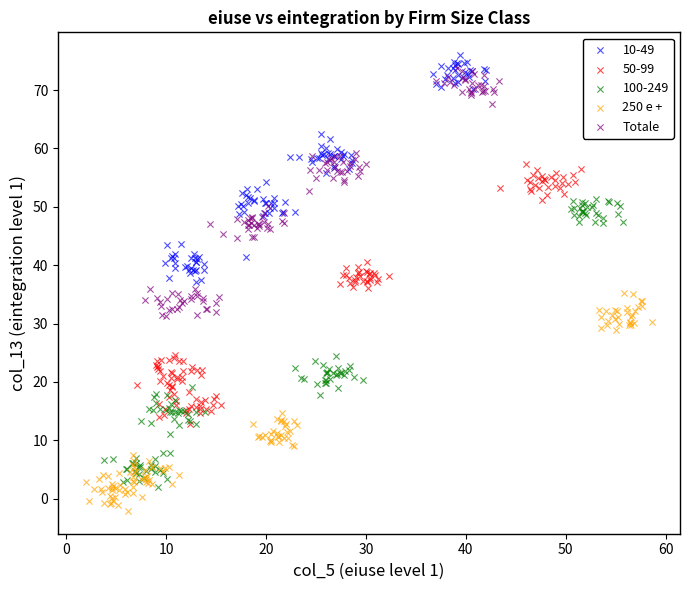

What are all the series names shown in the legend?

10-49, 50-99, 100-249, 250 e +, Totale